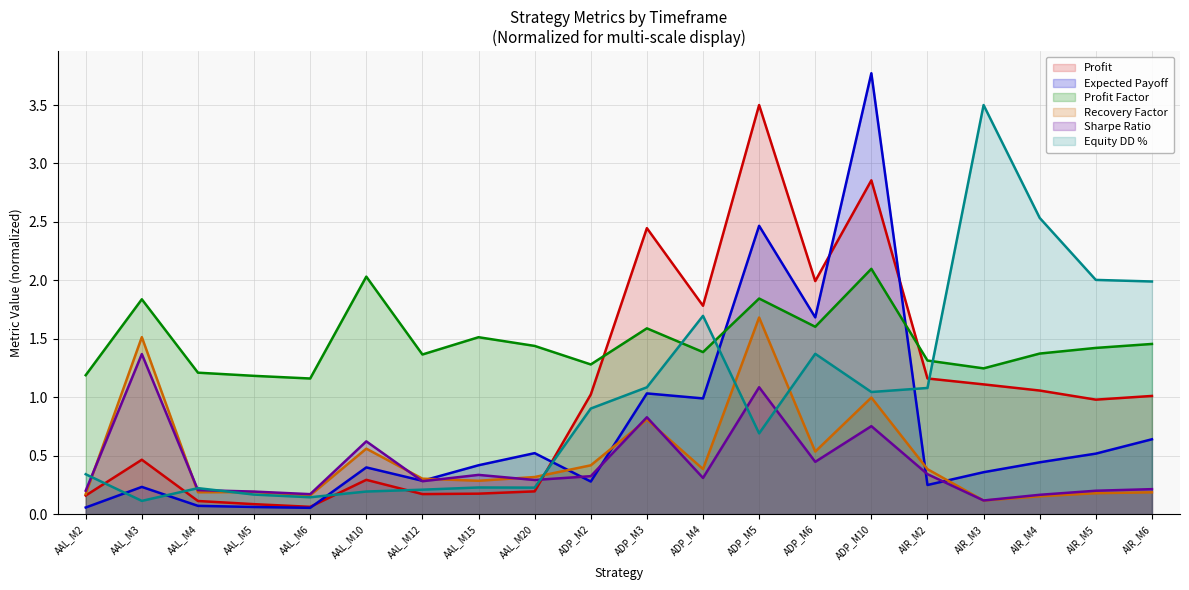

What is the difference between the highest and lowest values at AIR_M4?

2.4